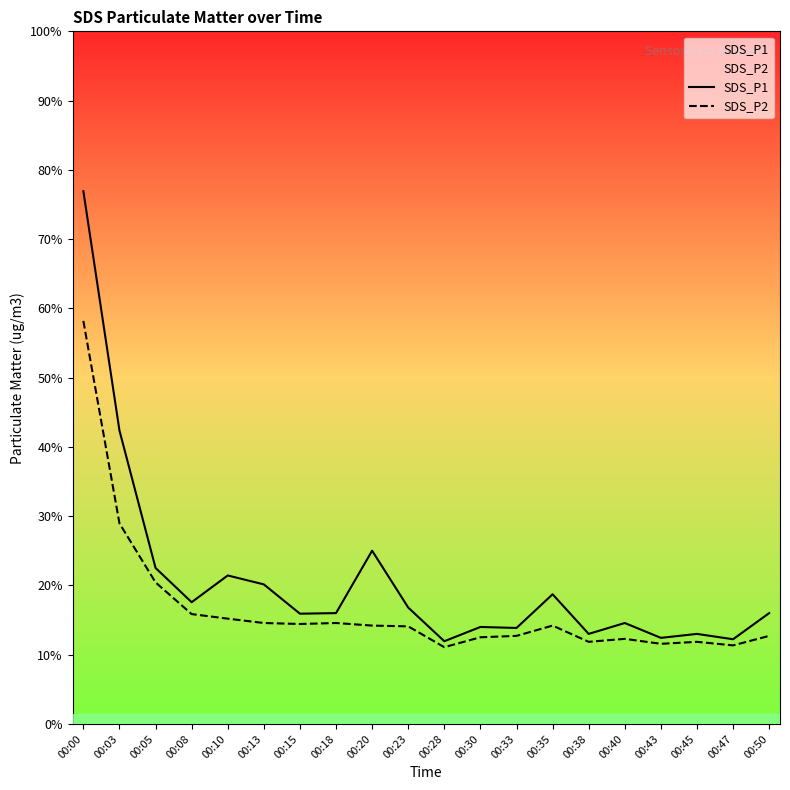

List the series in order of their peak value, highest first.

SDS_P1, SDS_P2